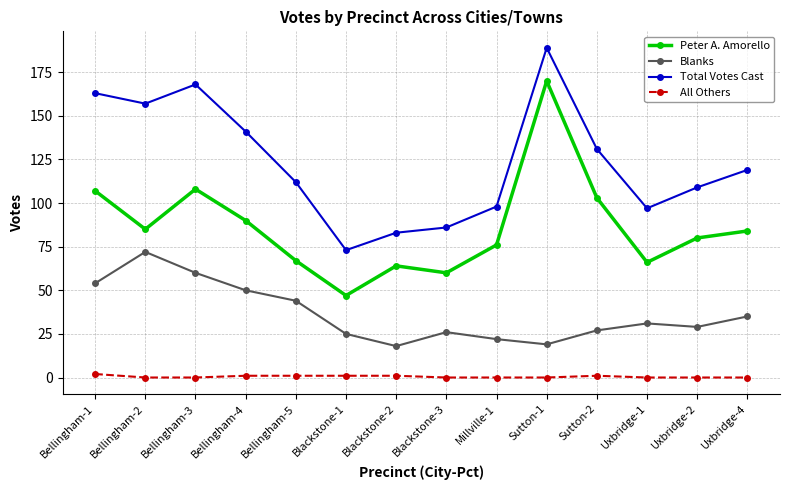

What is the label of the 3rd point from the right?

Uxbridge-1